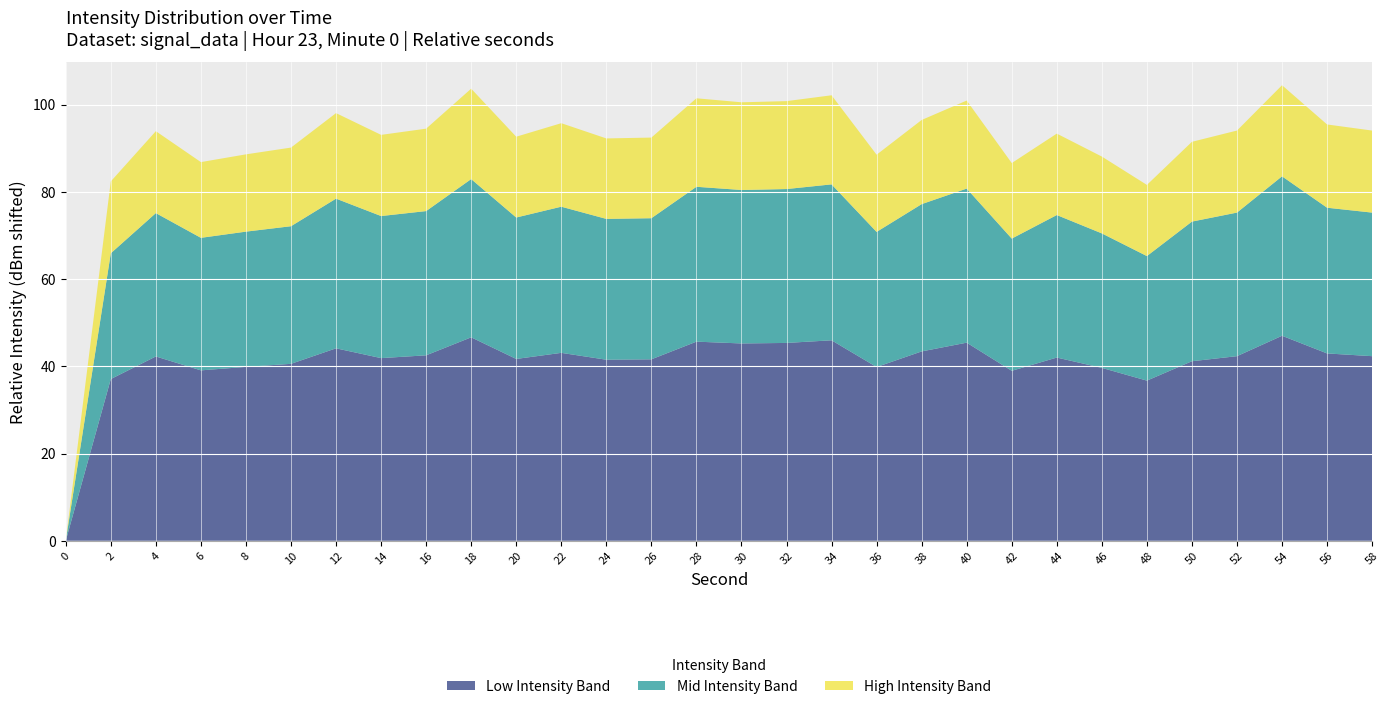

What is the total value across all series at 28?

101.5